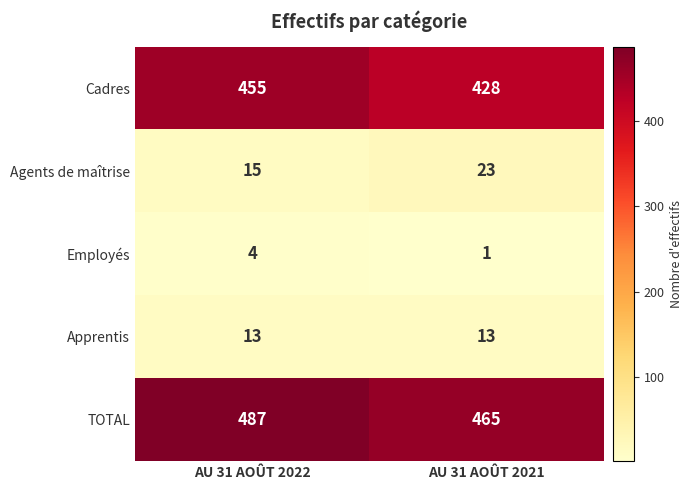

What is the sum of all TOTAL values?

952